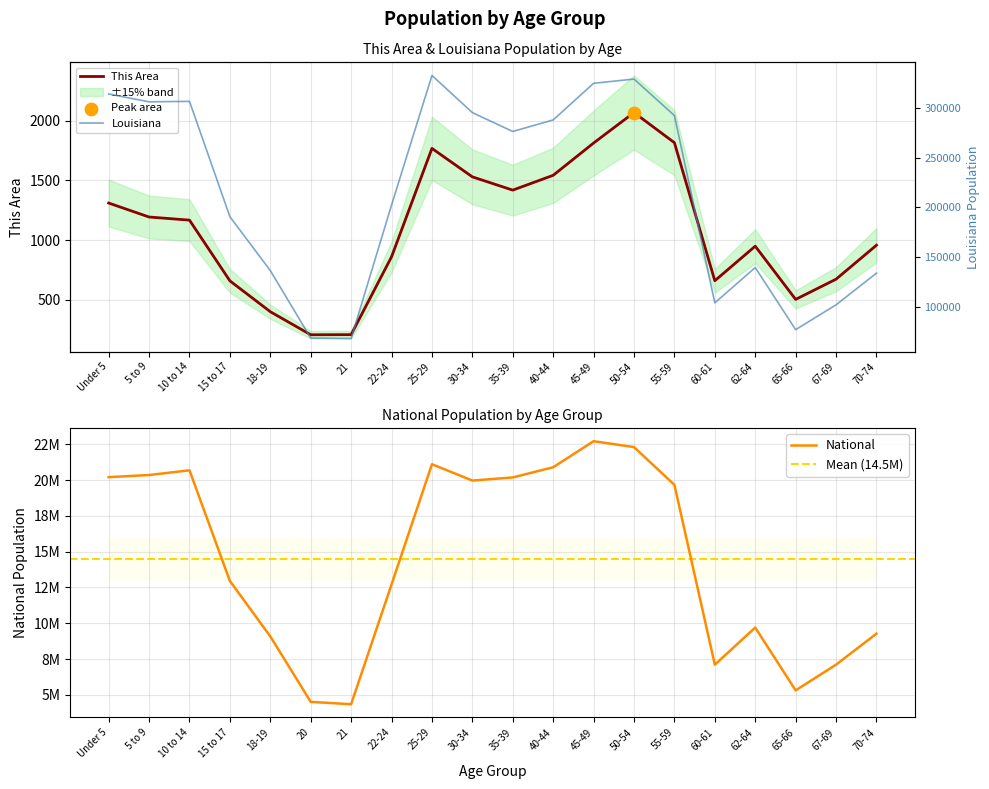

At how many categories does at least one series exceed 4506265?

19